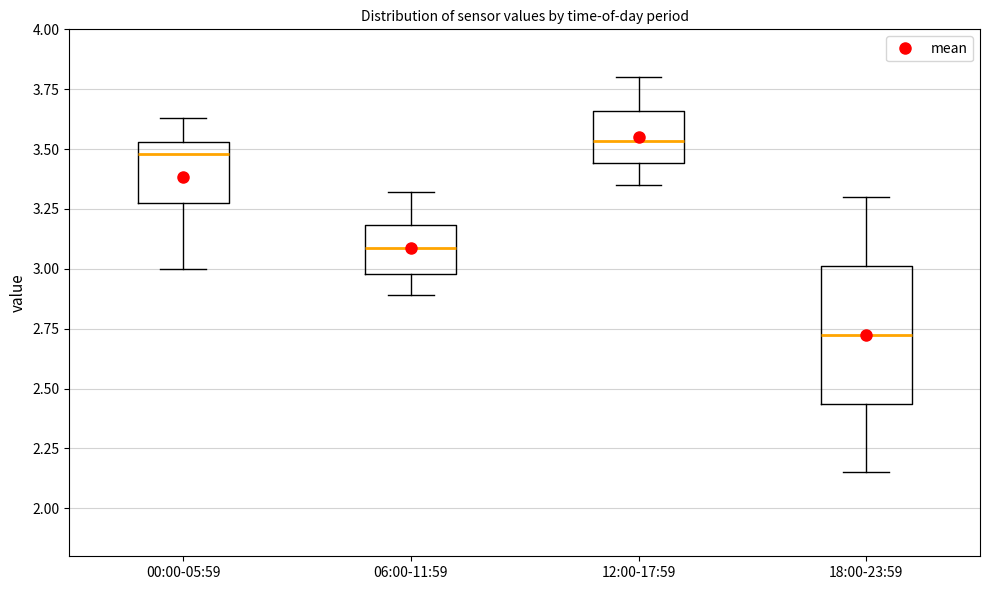

Where does the median line of the box for 12:00-17:59 sit on the y-axis? The values are not printed on the chart, so give them approximately, as read against the axis.

3.55